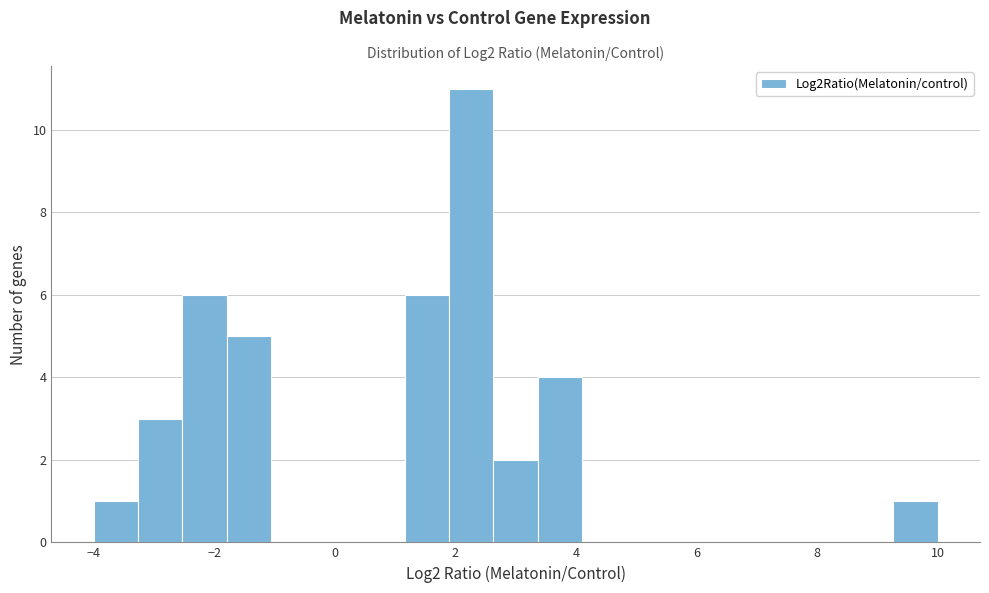

Around what value on the x-axis is the tallest bar? Give the approximate position of its centre, as read against the axis.

2.2